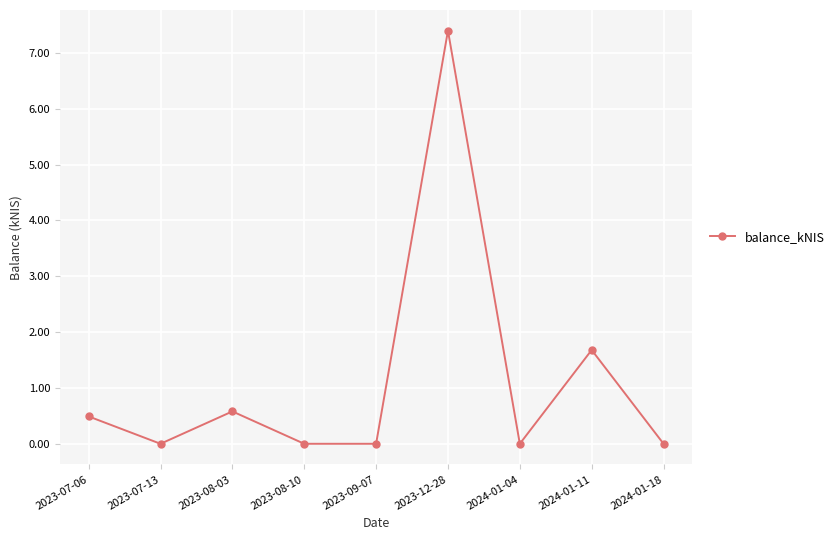

How many distinct data groups are displayed?

1